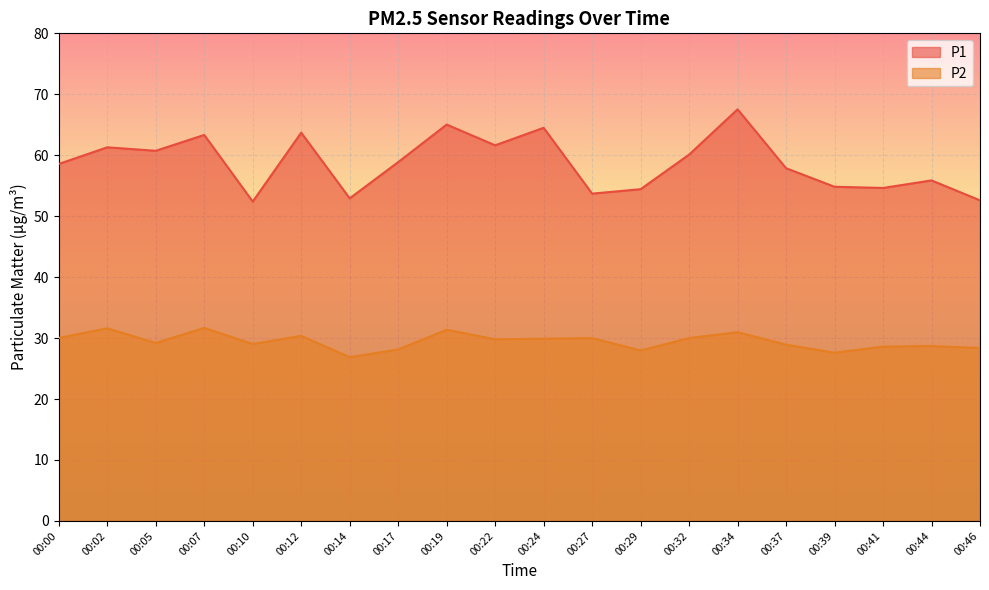

What are all the series names shown in the legend?

P1, P2